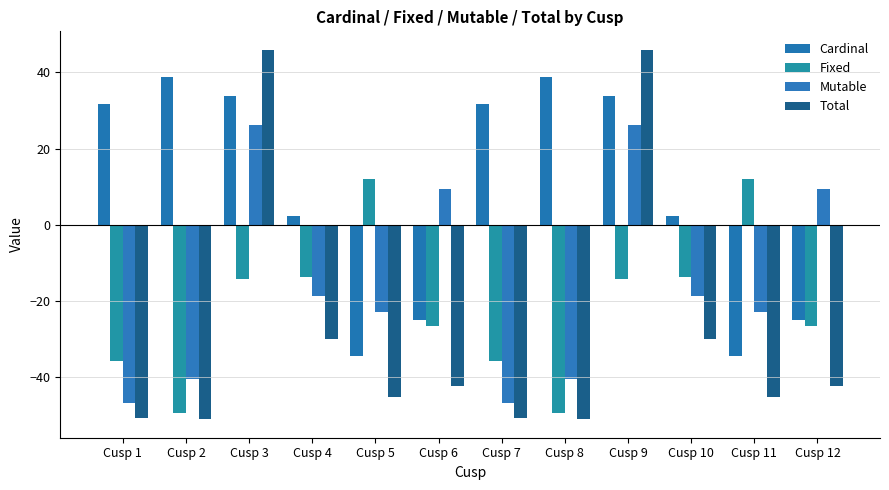

Reading left to right, extract all data points from this chart.

Cardinal: 31.7	38.8	33.9	2.3	-34.3	-24.9	31.7	38.8	33.9	2.3	-34.3	-24.9
Fixed: -35.6	-49.3	-14.2	-13.6	12.0	-26.6	-35.6	-49.3	-14.2	-13.6	12.0	-26.6
Mutable: -46.9	-40.5	26.3	-18.7	-22.8	9.3	-46.9	-40.5	26.3	-18.7	-22.8	9.3
Total: -50.8	-51.1	45.9	-30.0	-45.1	-42.2	-50.8	-51.1	45.9	-30.0	-45.1	-42.2